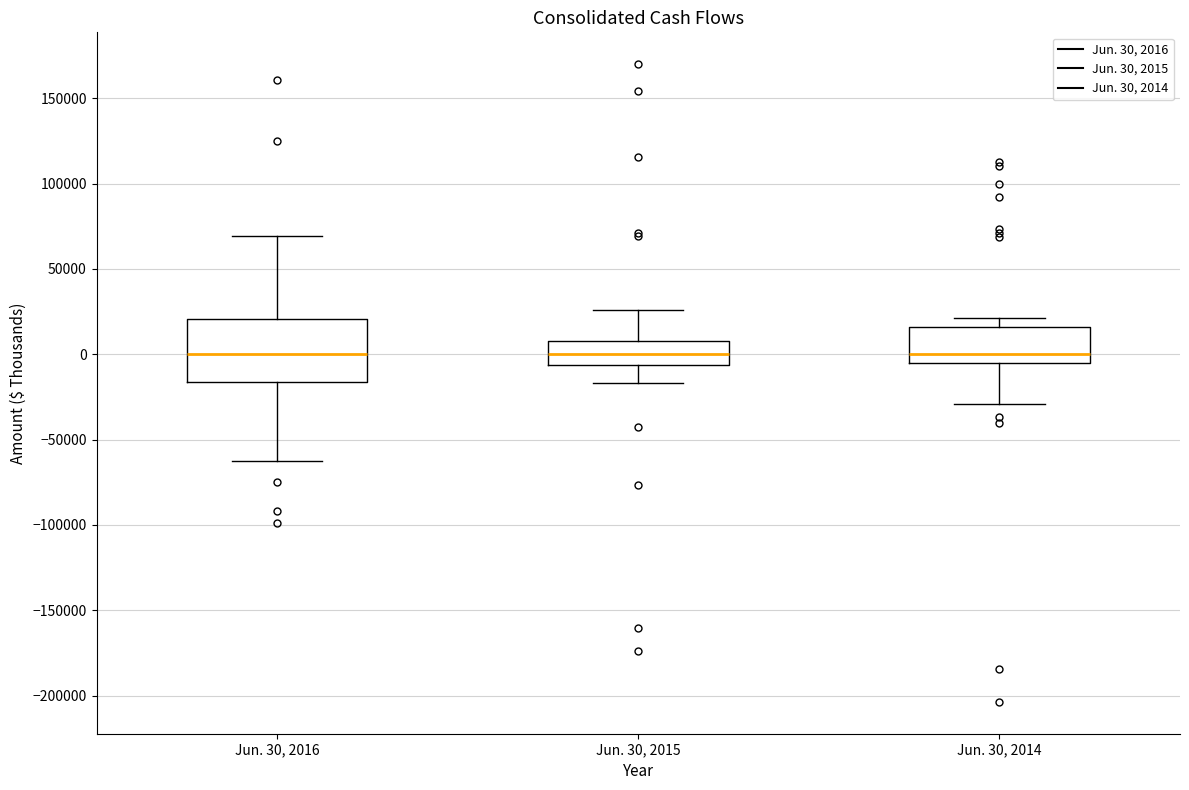

Reading left to right, read every box against the y-axis: the position of its median line, the range the box covers, and the ends of its whiskers. The values are not printed on the chart, so give them approximately, as read against the axis.

Jun. 30, 2016: median 0, box -15000 to 20000, whiskers -65000 to 70000
Jun. 30, 2015: median 0, box -5000 to 10000, whiskers -15000 to 25000
Jun. 30, 2014: median 0, box -5000 to 15000, whiskers -30000 to 20000